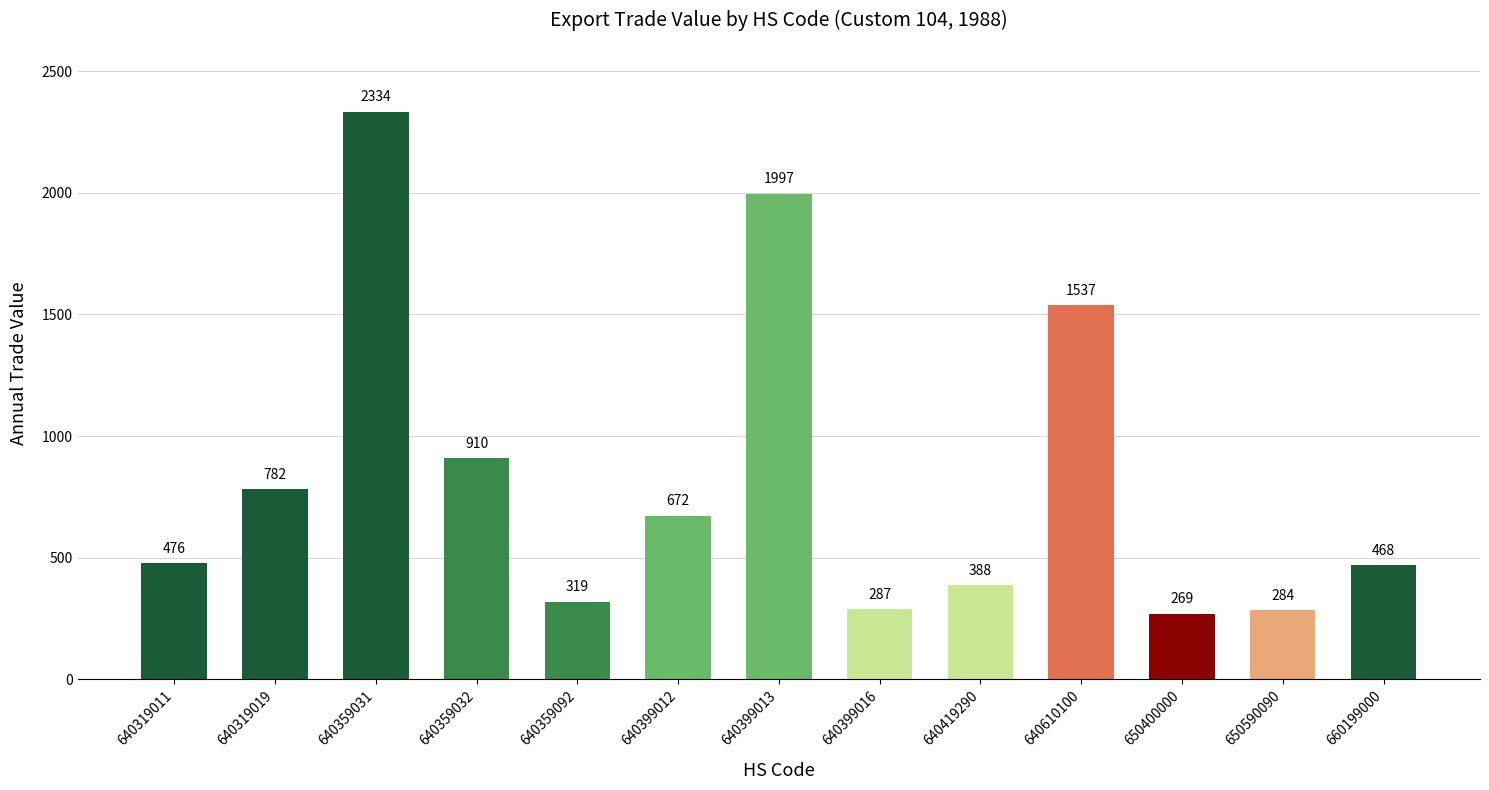

Which label corresponds to the smallest value in the chart?

650400000